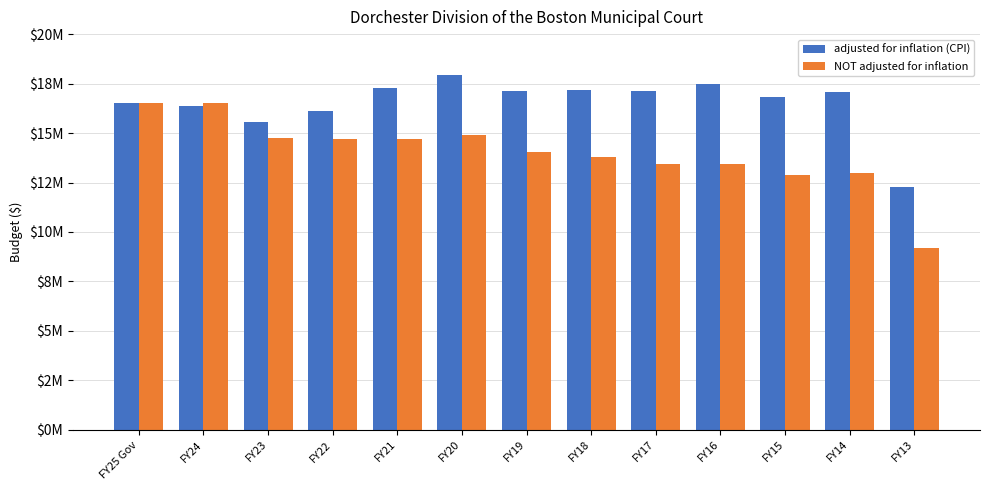

Does the chart contain stacked bars?

No